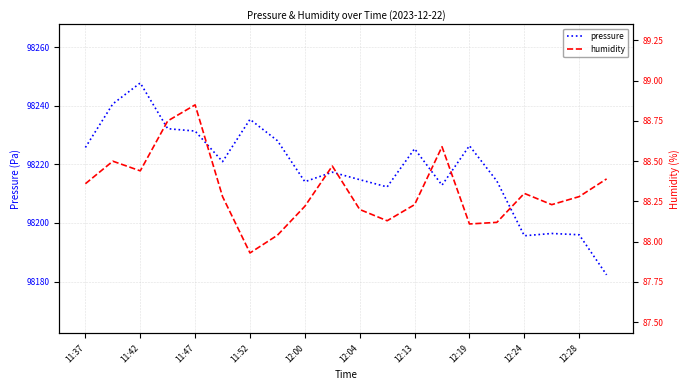

Is it true that pressure equals 98231.4 at 11:47?

True